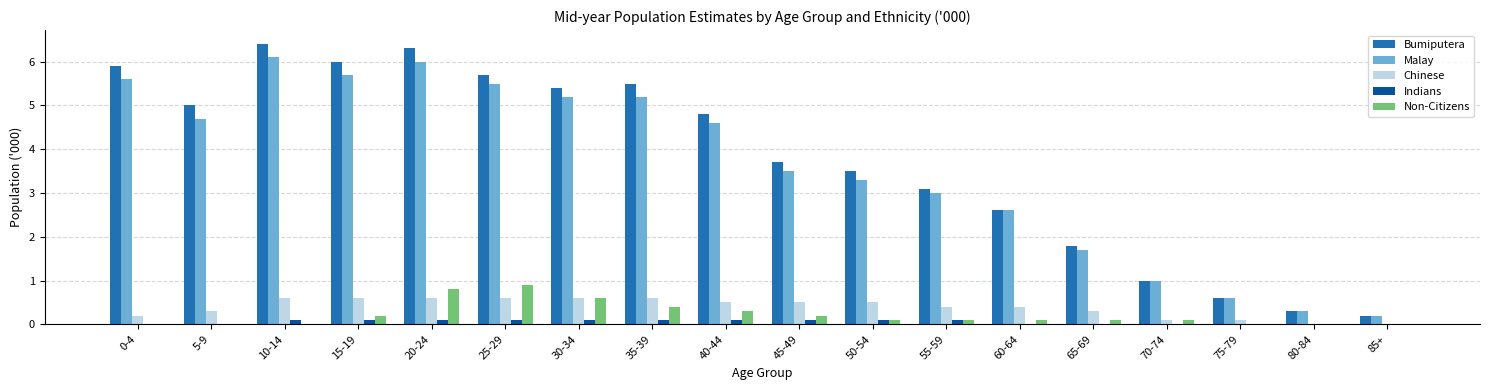

The Non-Citizens series shows 0.3 at 40-44. True or false?

True